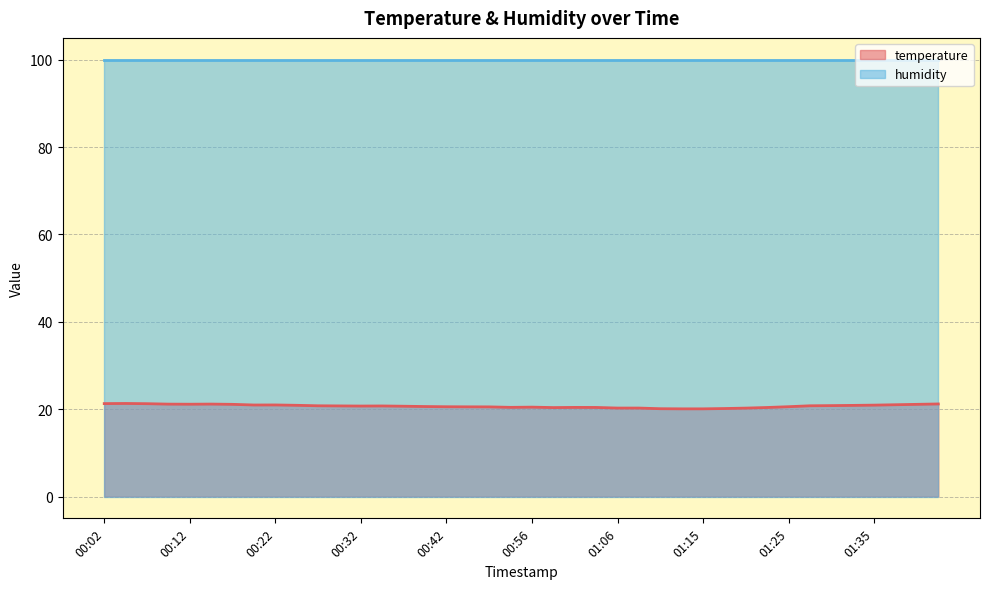

Which label corresponds to the largest value in the chart?

00:04